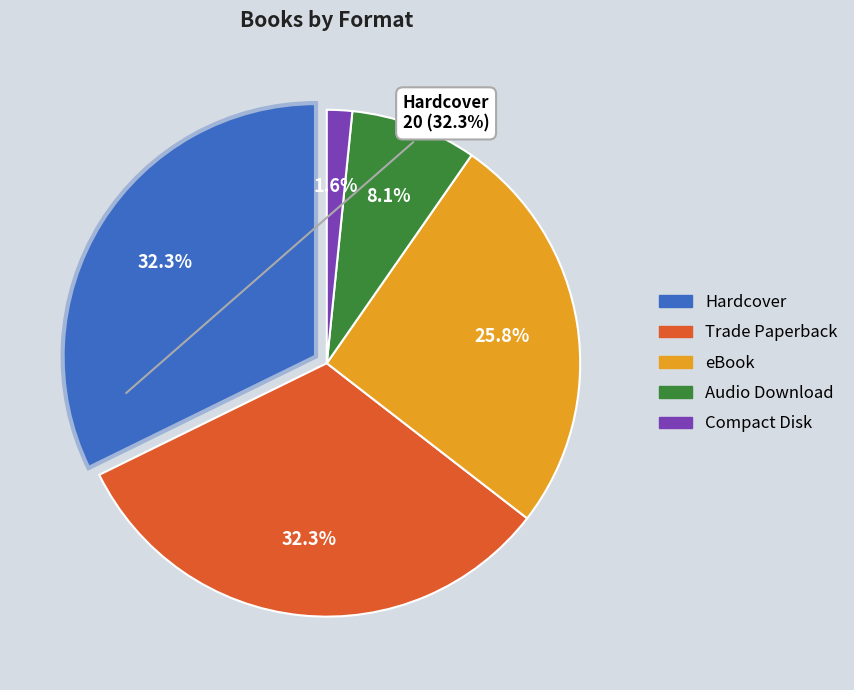

What portion of the pie excludes Hardcover?

67.7%